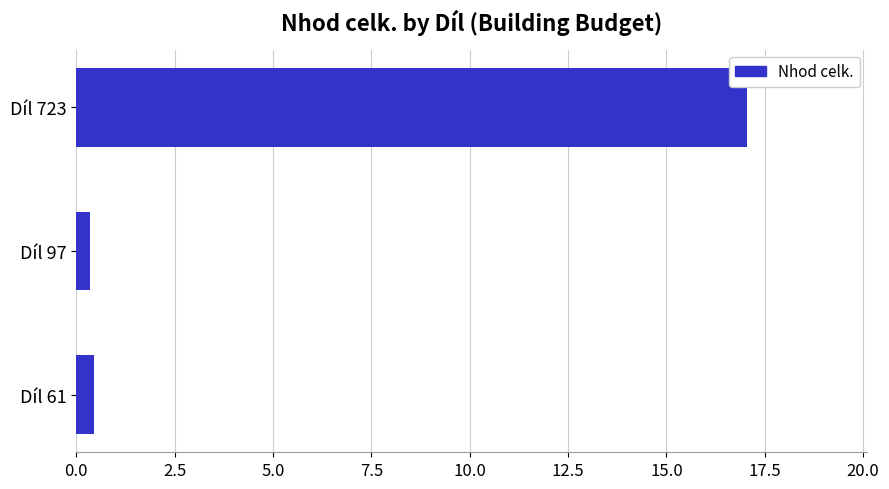

Does the chart contain stacked bars?

No